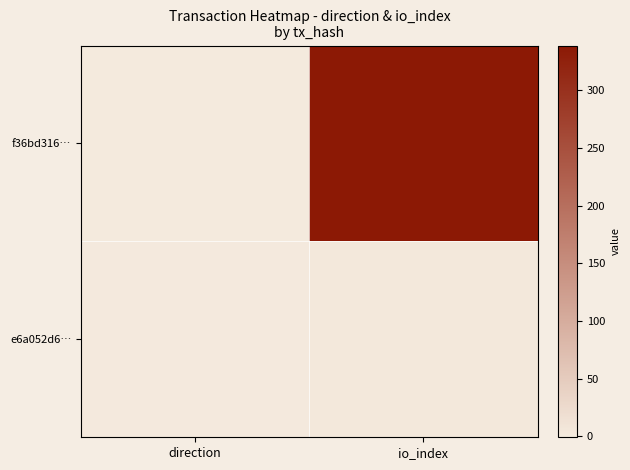

Reading left to right, what are all the values shown in this chart?

f36bd316…: direction=-1	io_index=339
e6a052d6…: direction=1	io_index=3